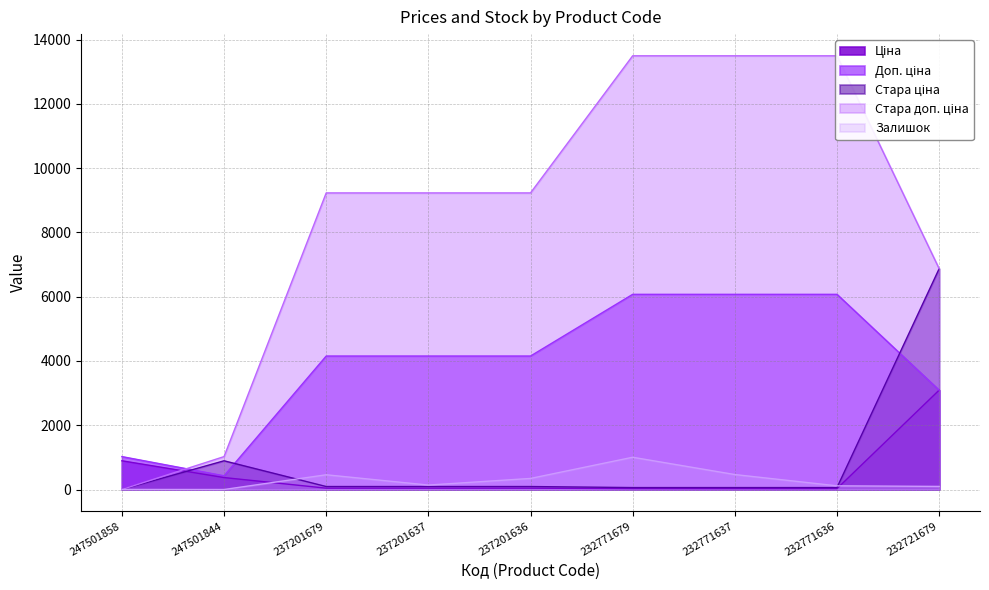

At how many categories does at least one series exceed 1449?

7